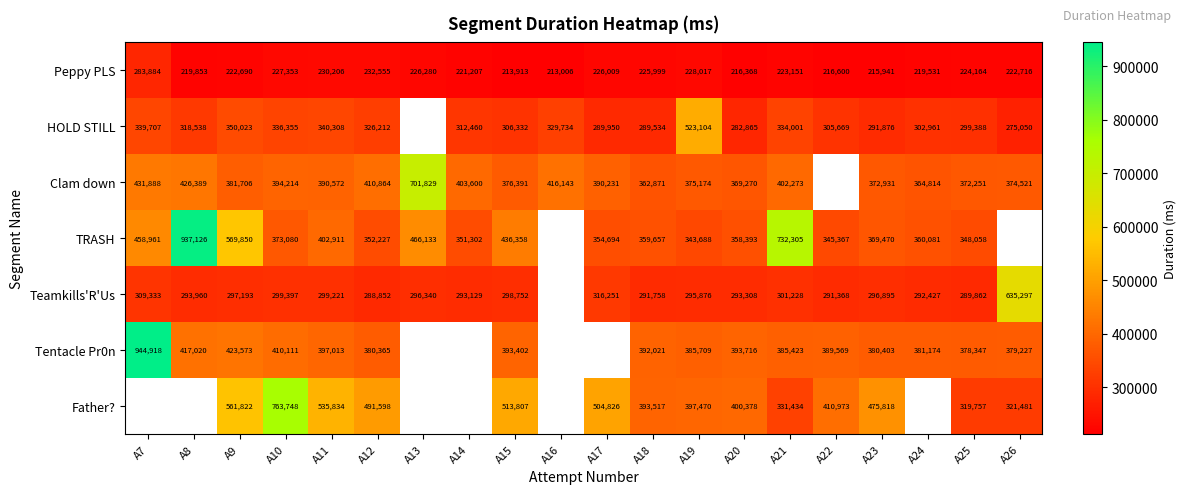

Which category has the highest value across all series?

A7